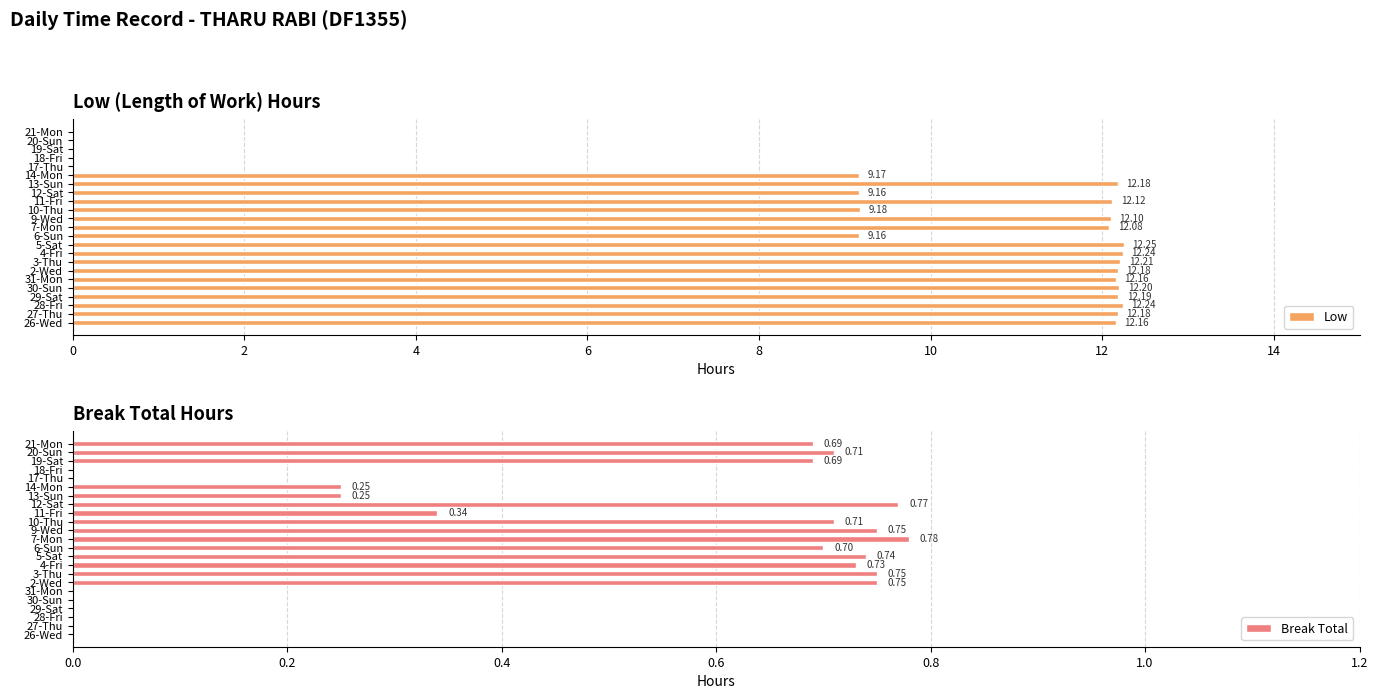

How many positive values does the Low series have?

18